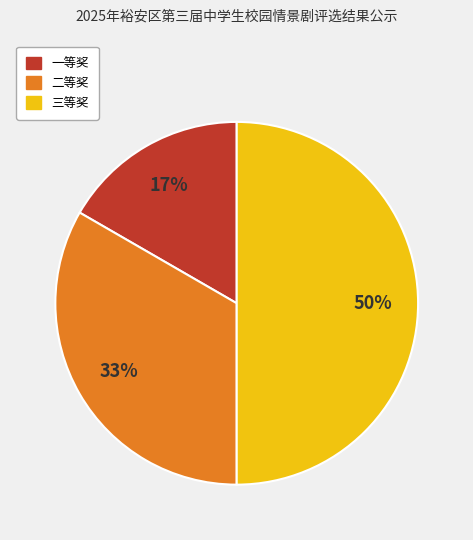

Rank the categories by value from lowest to highest.

一等奖, 二等奖, 三等奖